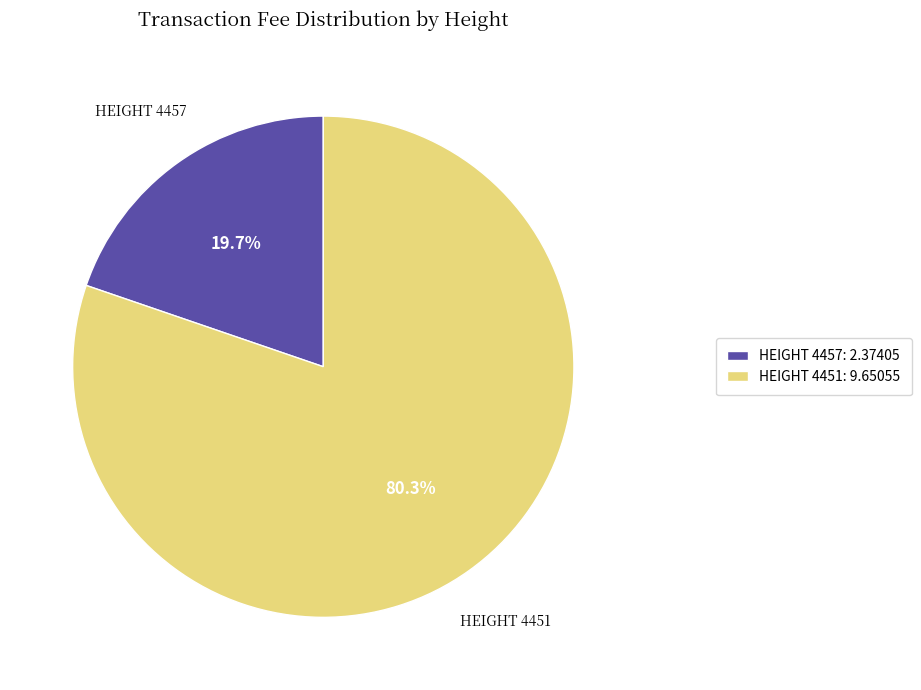

What is the ratio of the value at HEIGHT 4451: 9.65055 to the value at HEIGHT 4457: 2.37405?

4.1